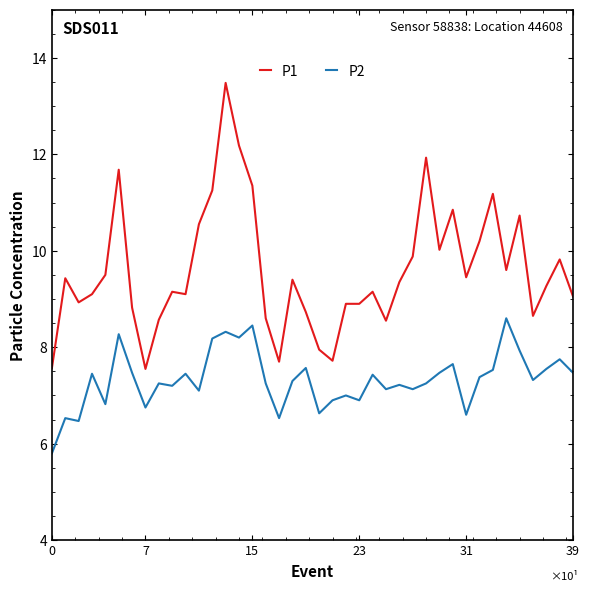

Which series has the largest total across all categories?

P1